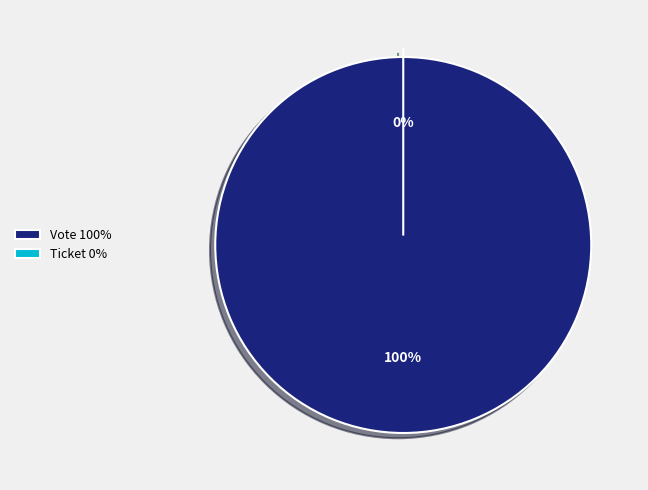

Which category has the smallest portion of the pie?

Ticket